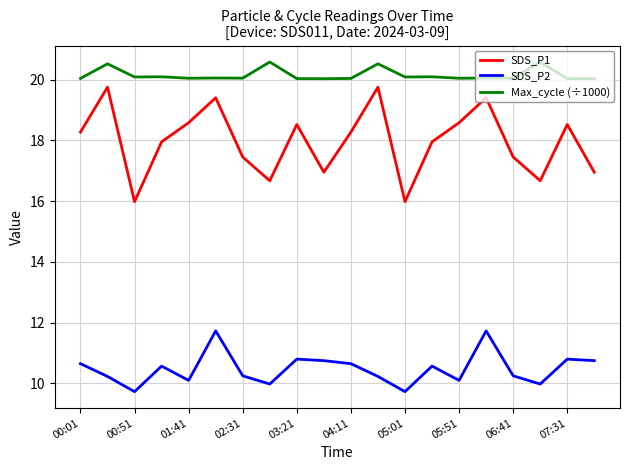

Which series has the widest spread of values?

SDS_P1